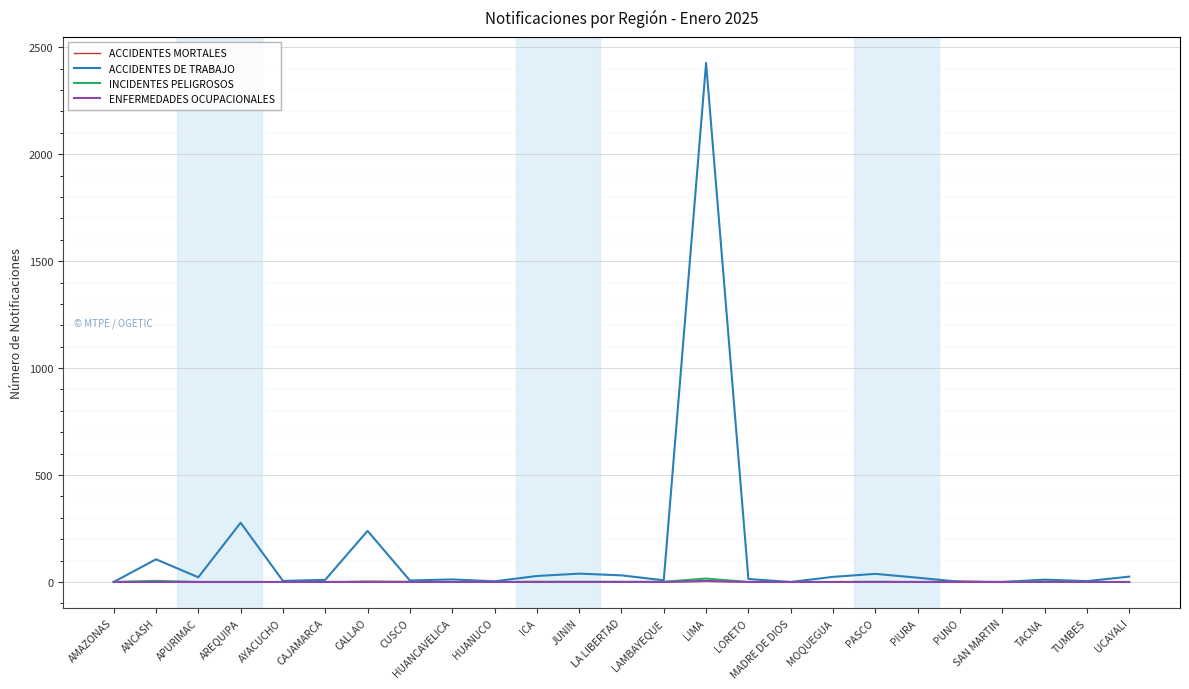

Which series has the largest total across all categories?

ACCIDENTES DE TRABAJO